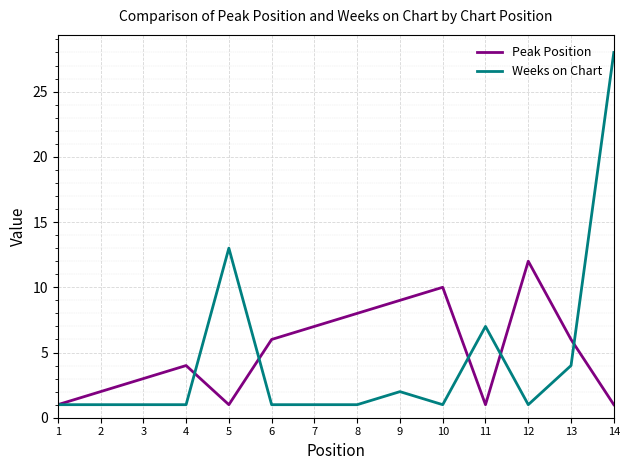

What is the difference between the Weeks on Chart values at 10 and 9?

1